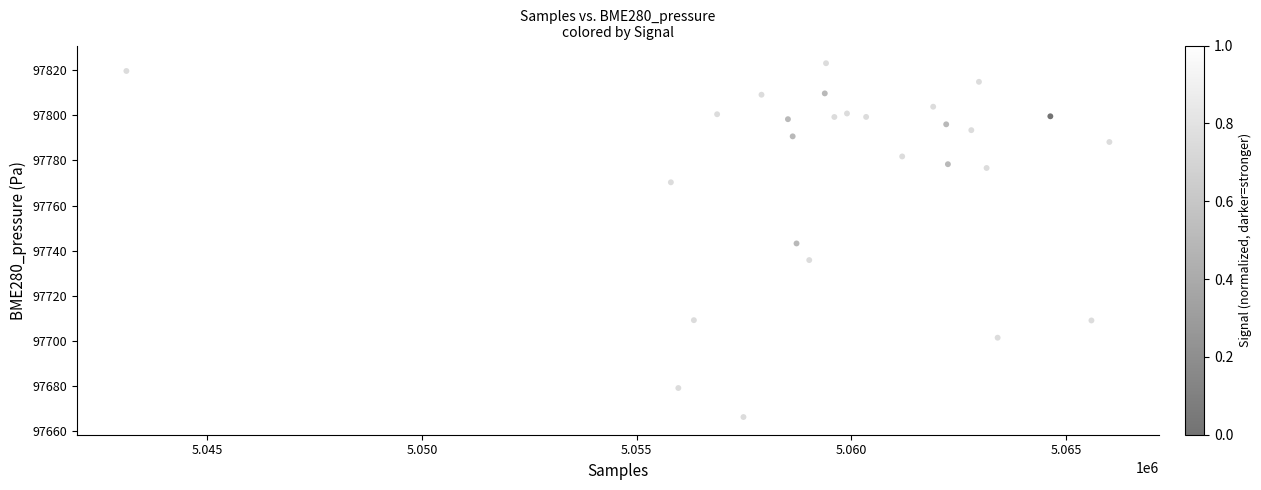

What is the range of X values (max minus min)?

22896.0